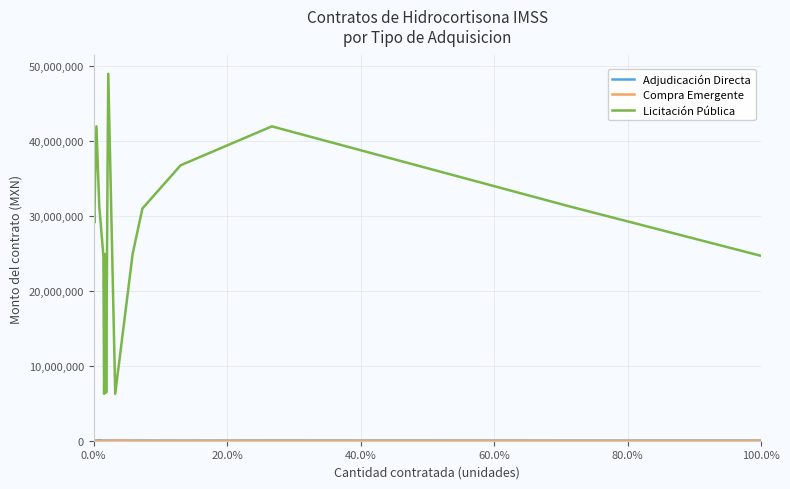

Which series has the largest total across all categories?

Licitación Pública